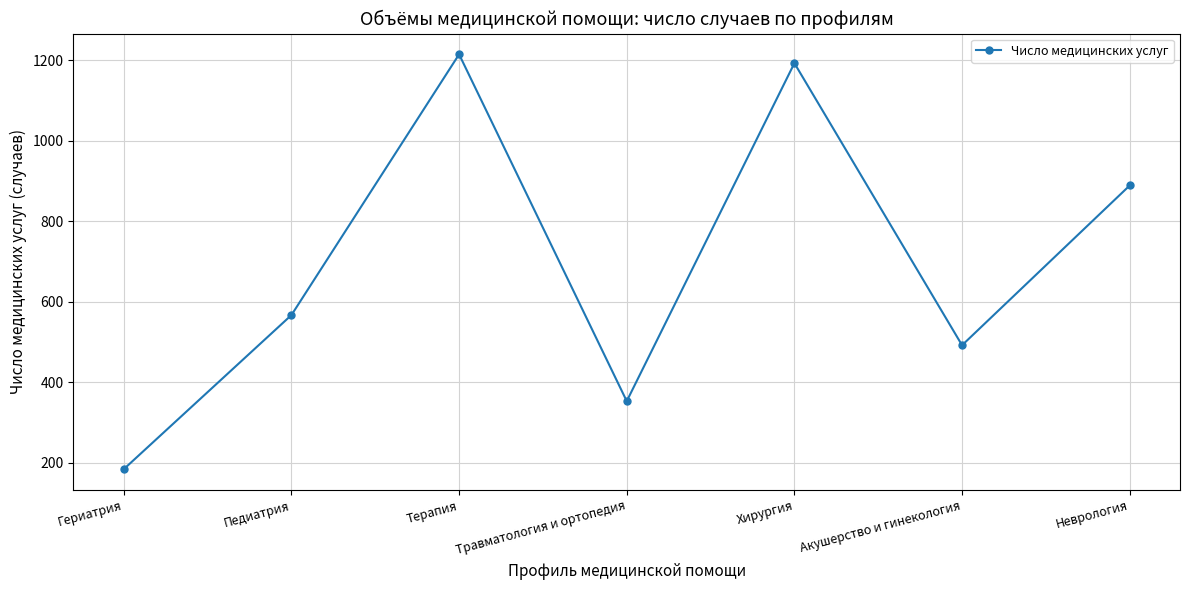

What is the value of the 5th point from the left?

1193